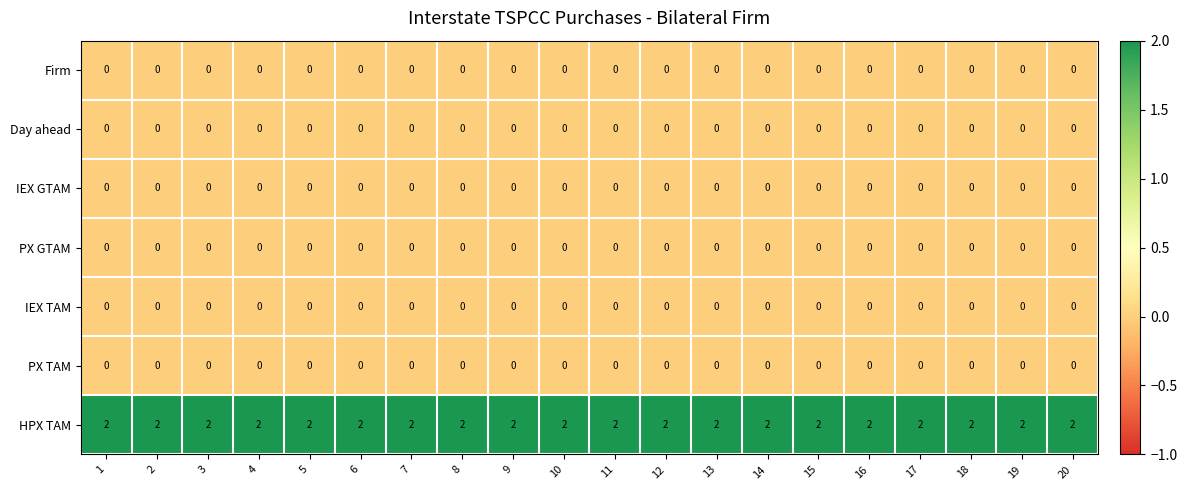

Is it true that IEX GTAM equals 0 at 11?

True